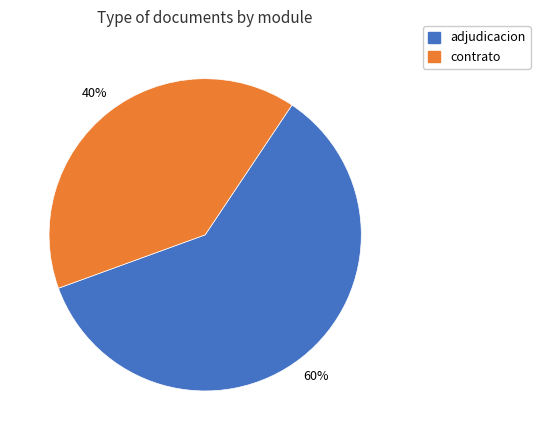

To the nearest percent, what is the difference between the largest and smallest slice percentages?

20%